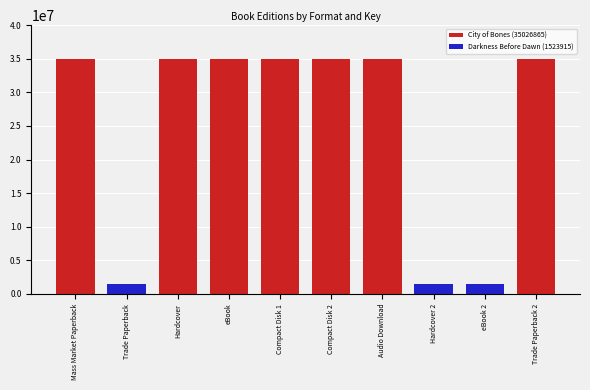

What is the sum of the values at Trade Paperback 2 and Hardcover 2?

36550780